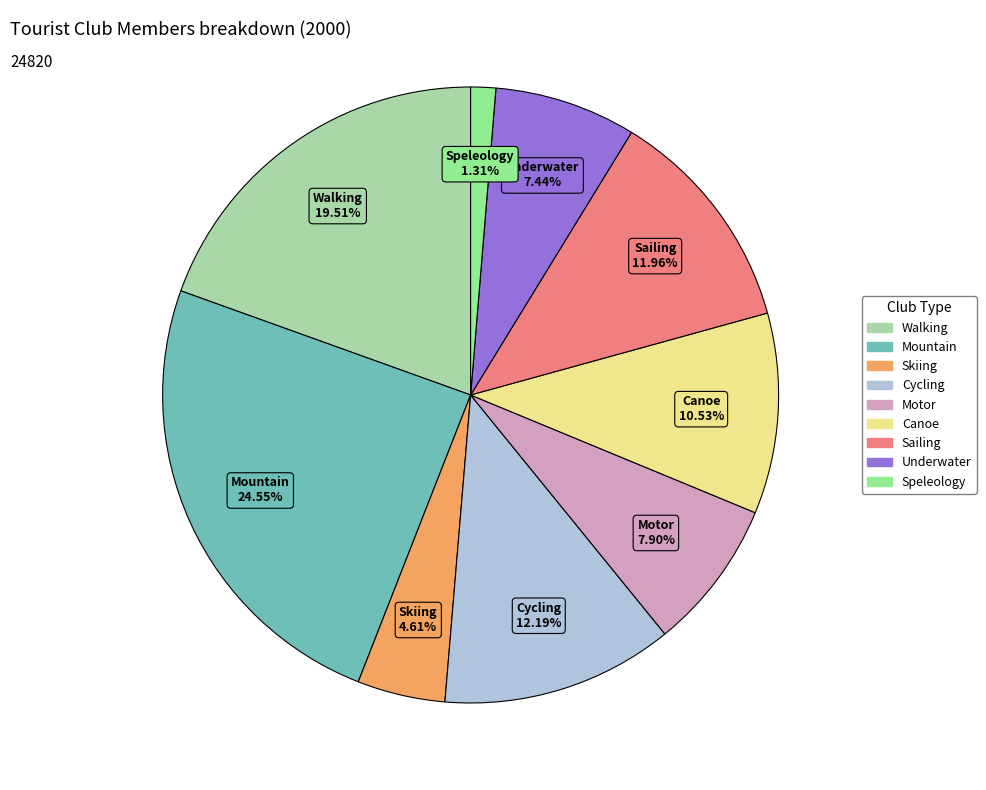

Is there any slice that represents more than half of the pie?

No